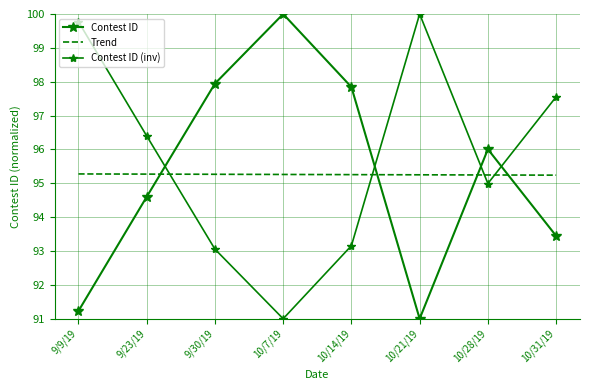

At which category is the sum across all series the highest?

9/9/19